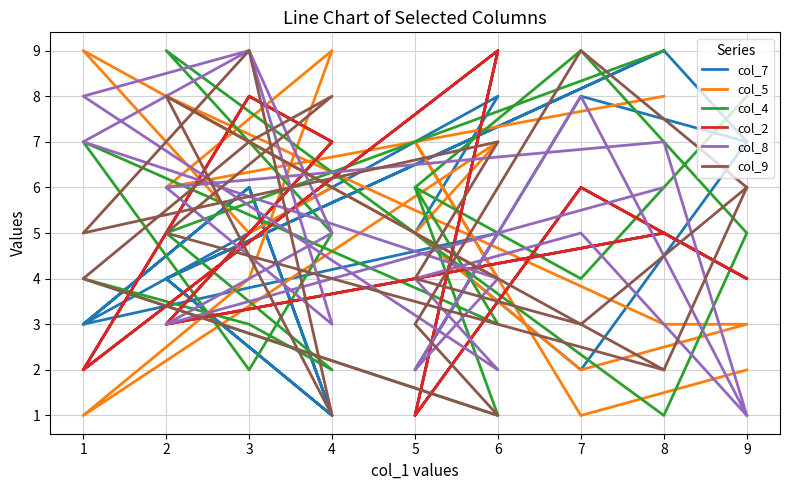

What is the sum of the col_9 values at 2 and 7?

11